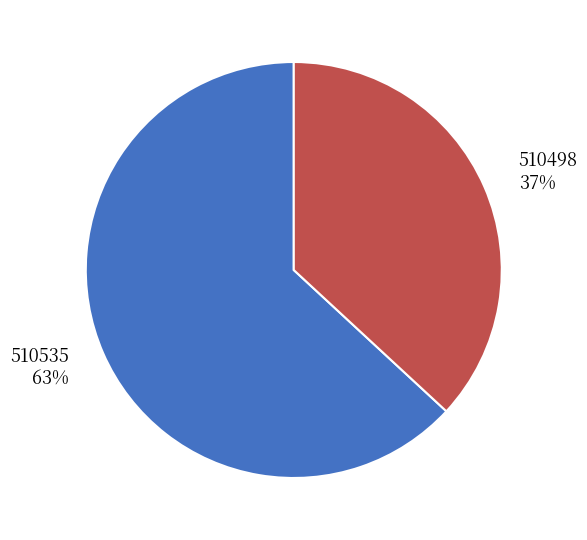

Which has a higher value, 510535 or 510498?

510535